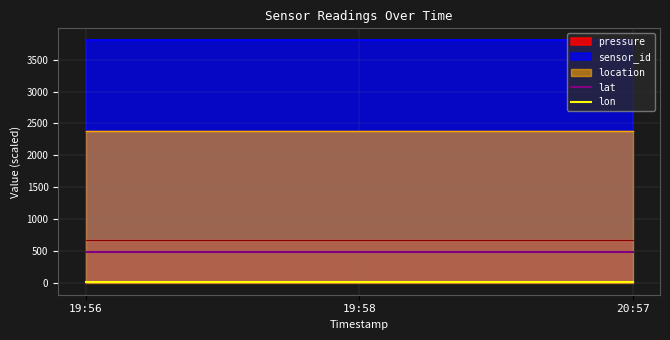

Is the value of lat at 20:57 greater than the value of lon at 19:56?

Yes